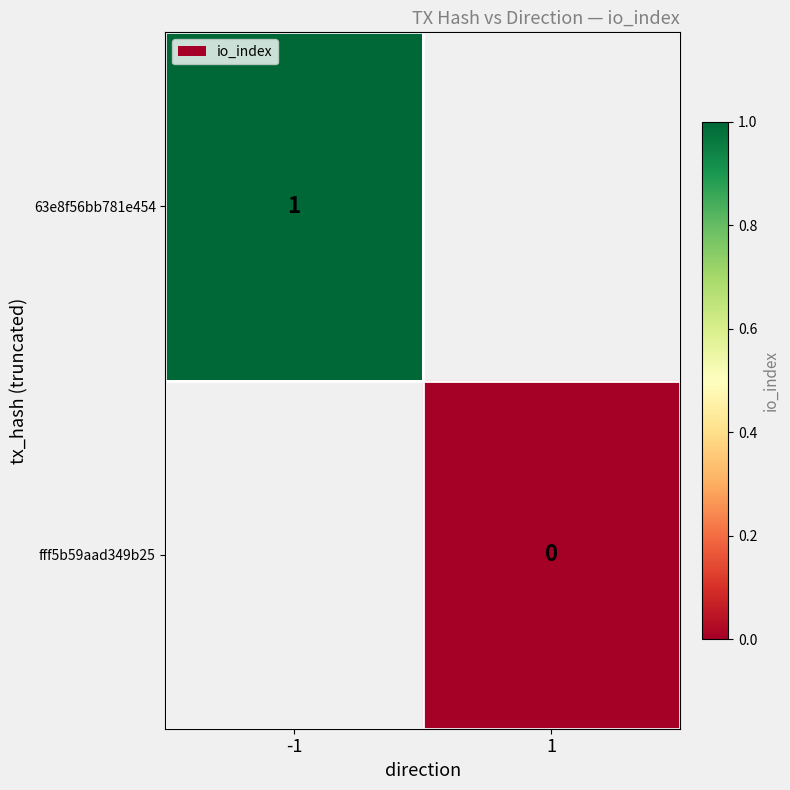

The 63e8f56bb781e454 series shows 1 at -1. True or false?

True